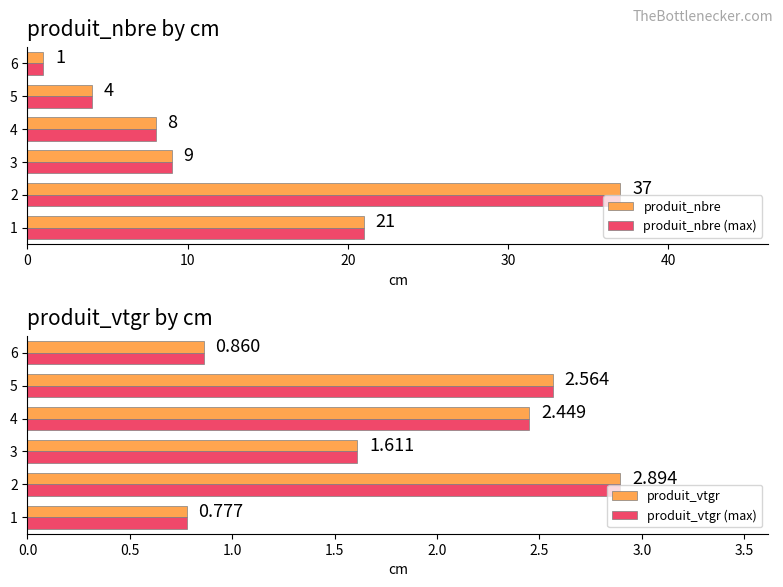

What is the difference between the second highest and minimum values in the produit_nbre (max) series?

20